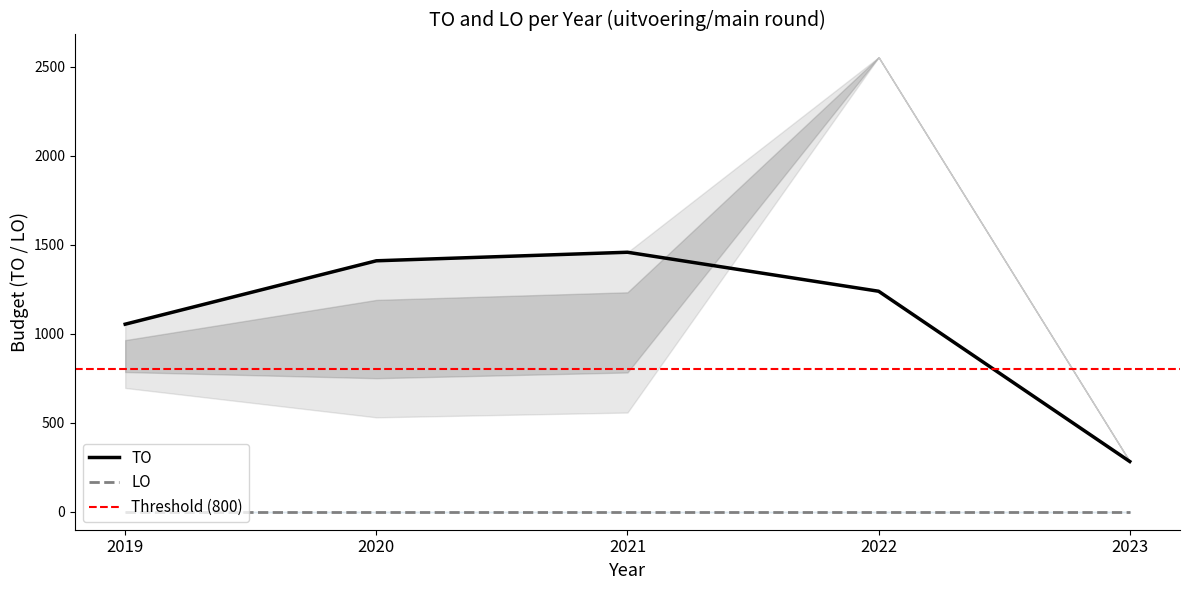

What is the difference between the values at 2020 and 2021?

48